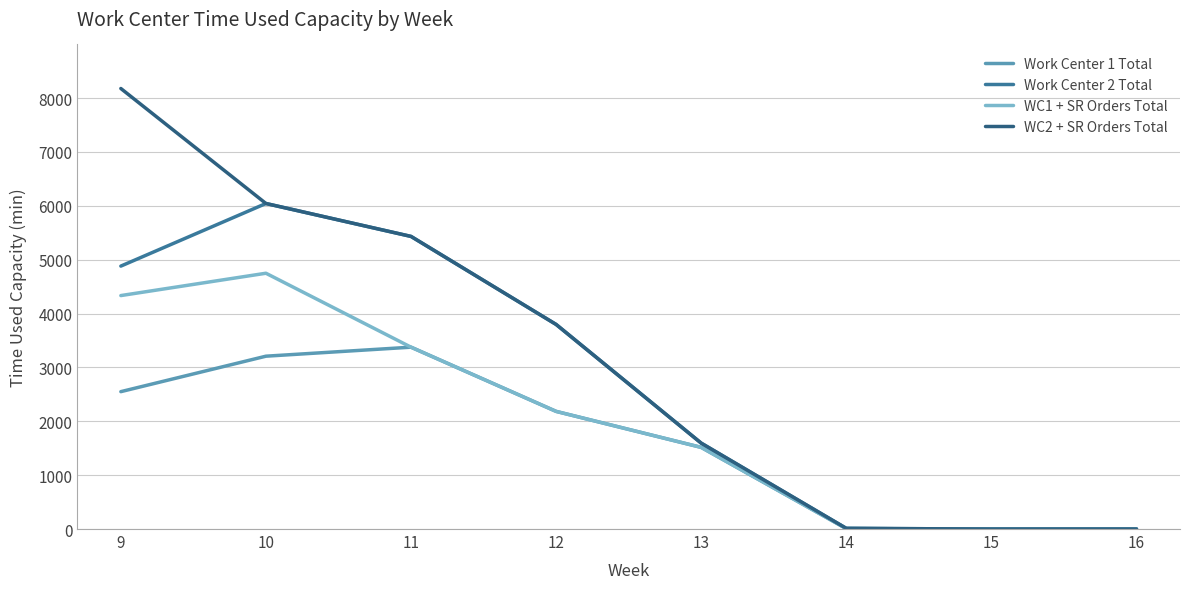

Between 9 and 16, which series saw the biggest shift?

WC2 + SR Orders Total